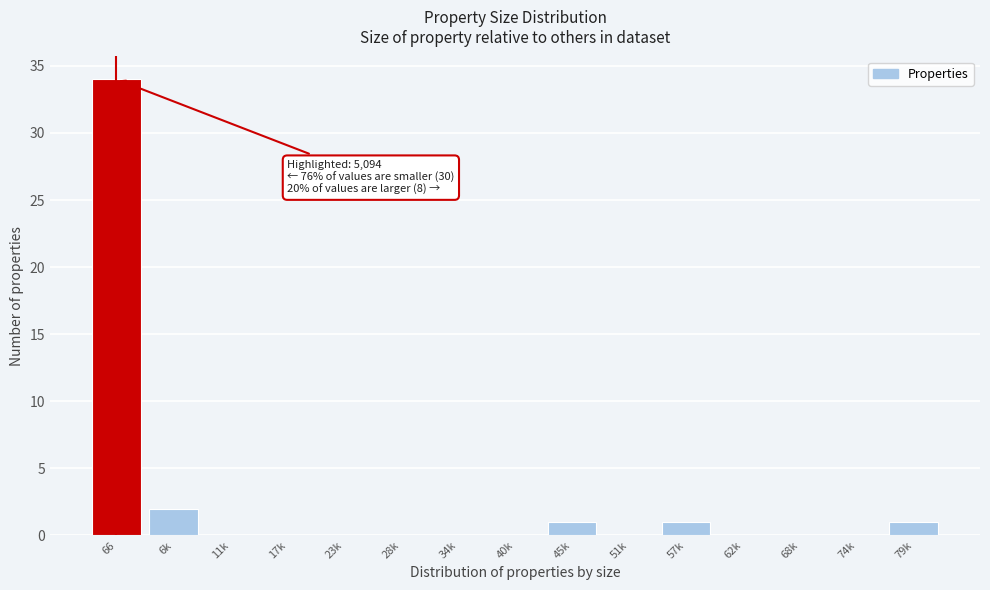

Reading left to right, what are all the values shown in this chart?

66=34	6k=2	11k=0	17k=0	23k=0	28k=0	34k=0	40k=0	45k=1	51k=0	57k=1	62k=0	68k=0	74k=0	79k=1